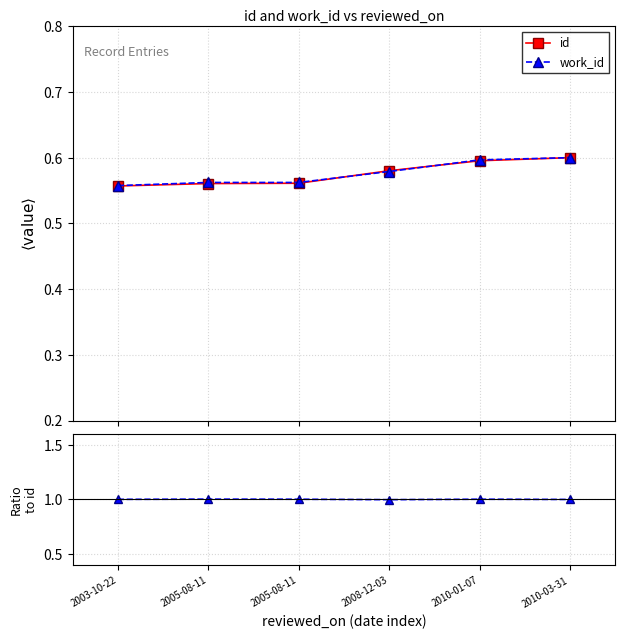

How many intersections are there between id and work_id?

2